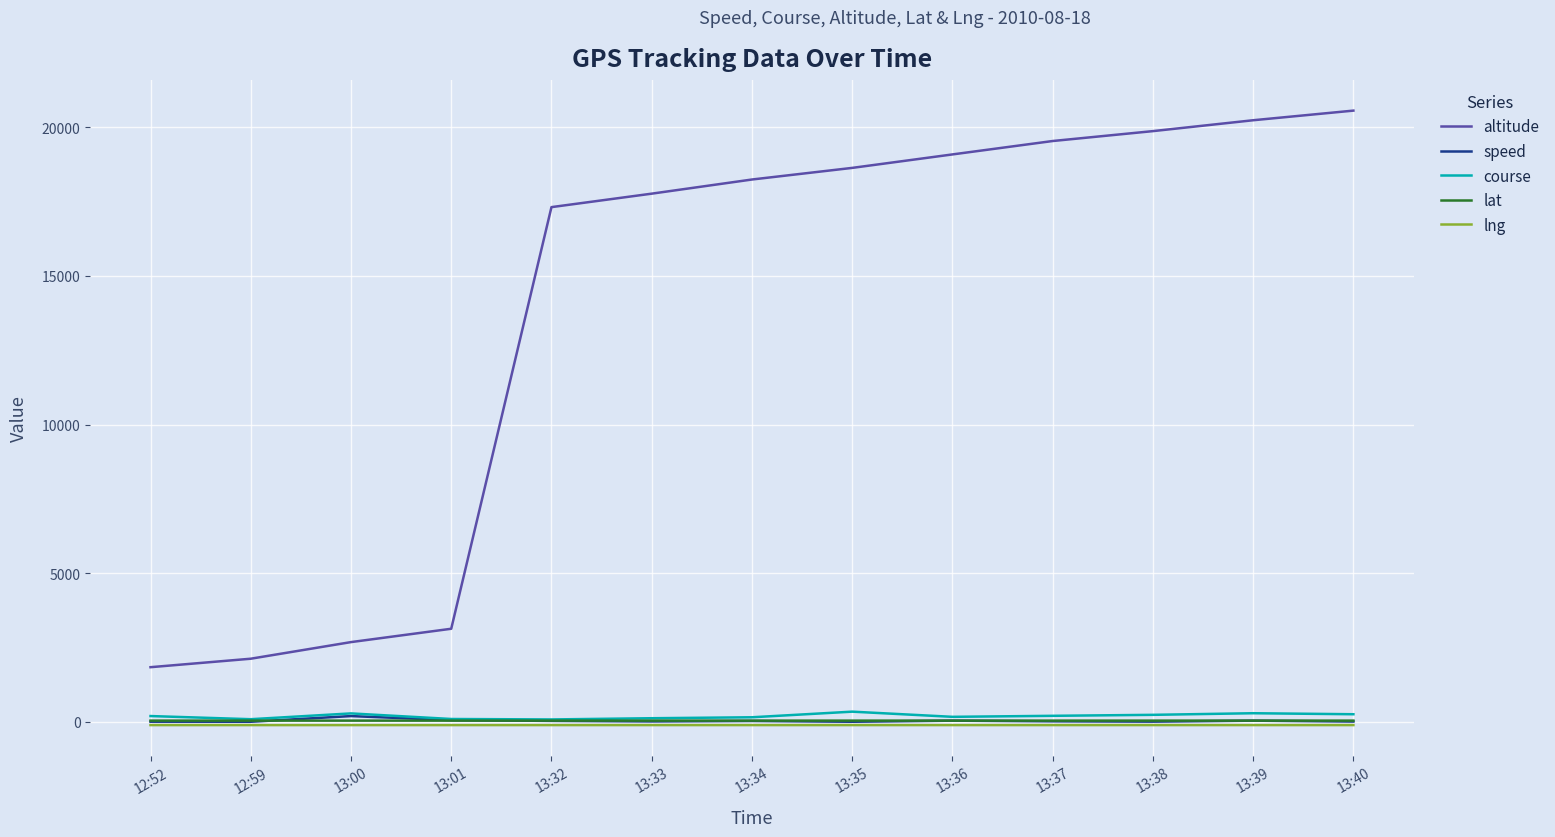

What is the average value of the lat series?

40.3